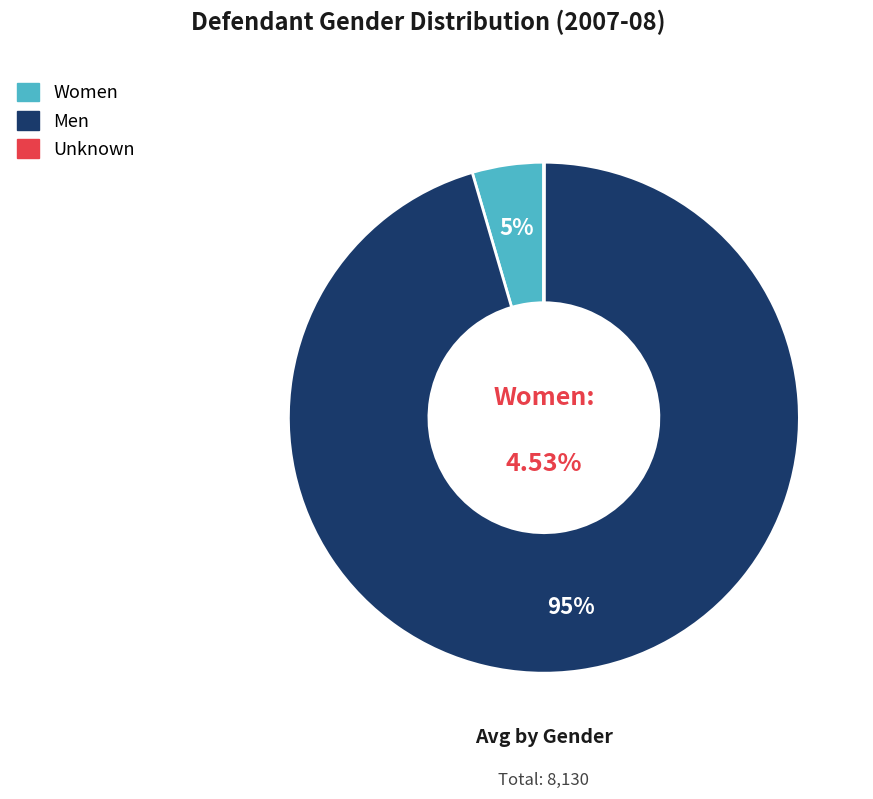

True or false: Men accounts for 89% of the total.

False